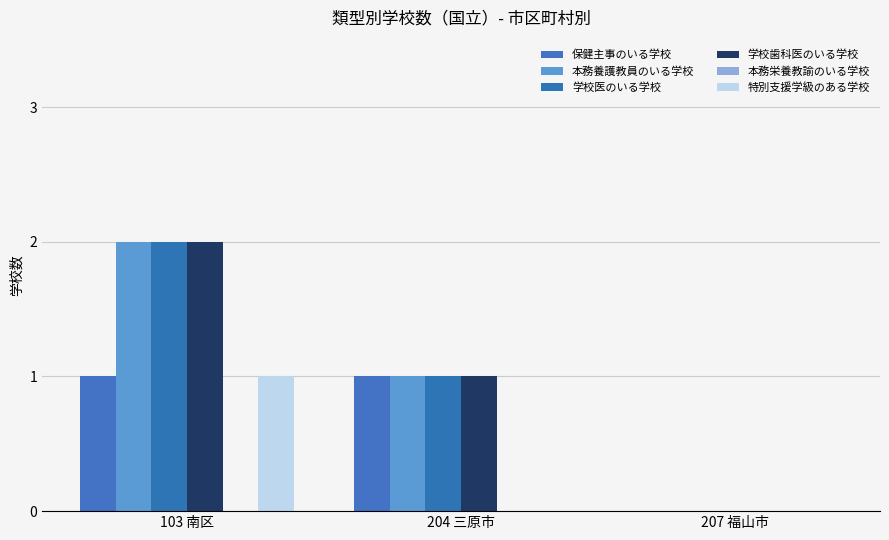

Count the number of data series in this chart.

5